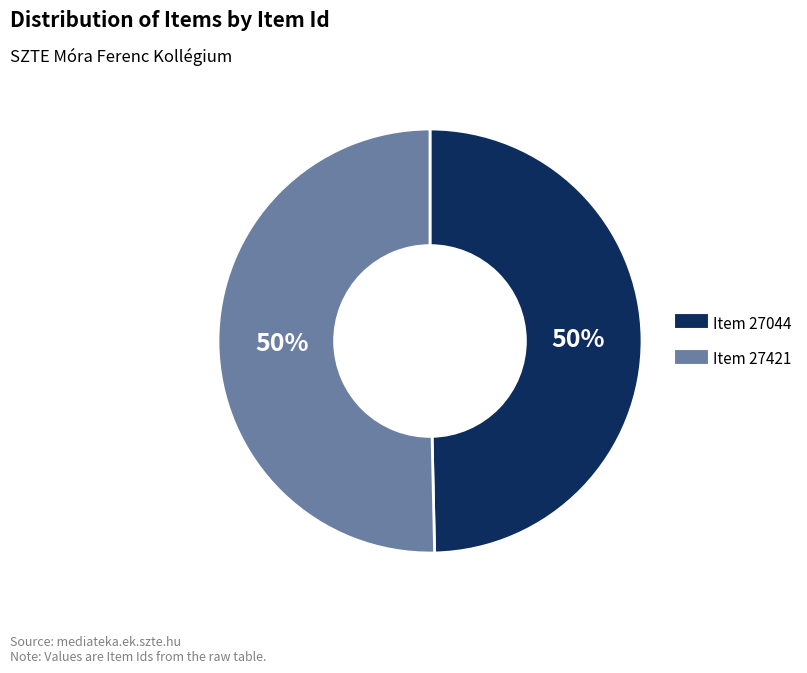

To the nearest percent, what percentage of the pie is Item 27421?

50%